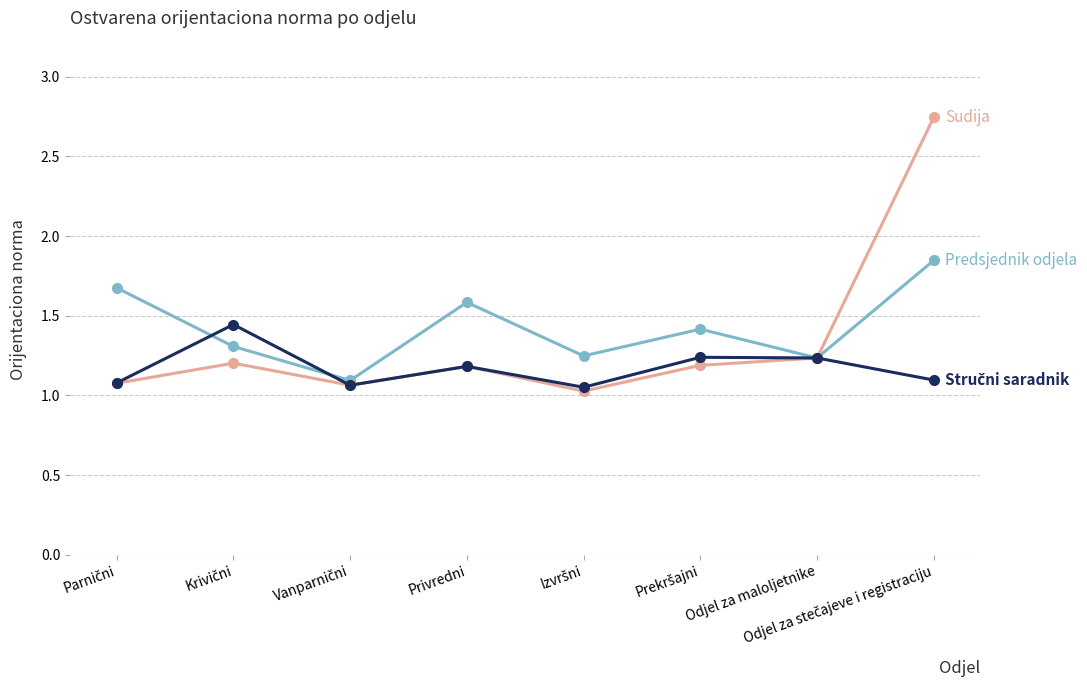

What is the total value across all series at Odjel za maloljetnike?

3.7